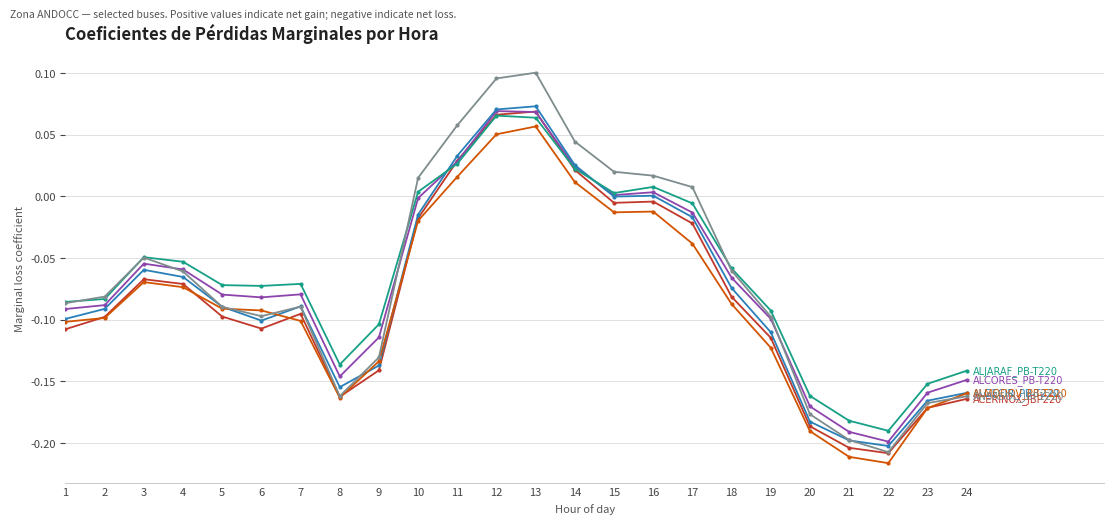

What is the total value across all series at 13?

0.4